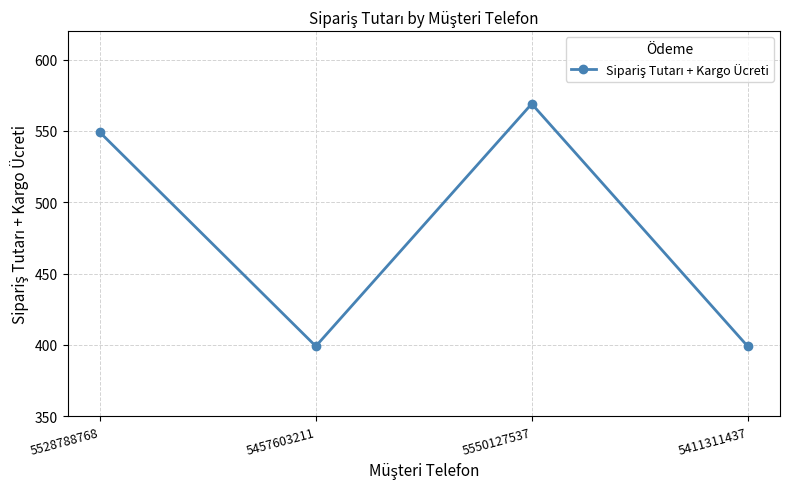

What position from the right is 5528788768?

4